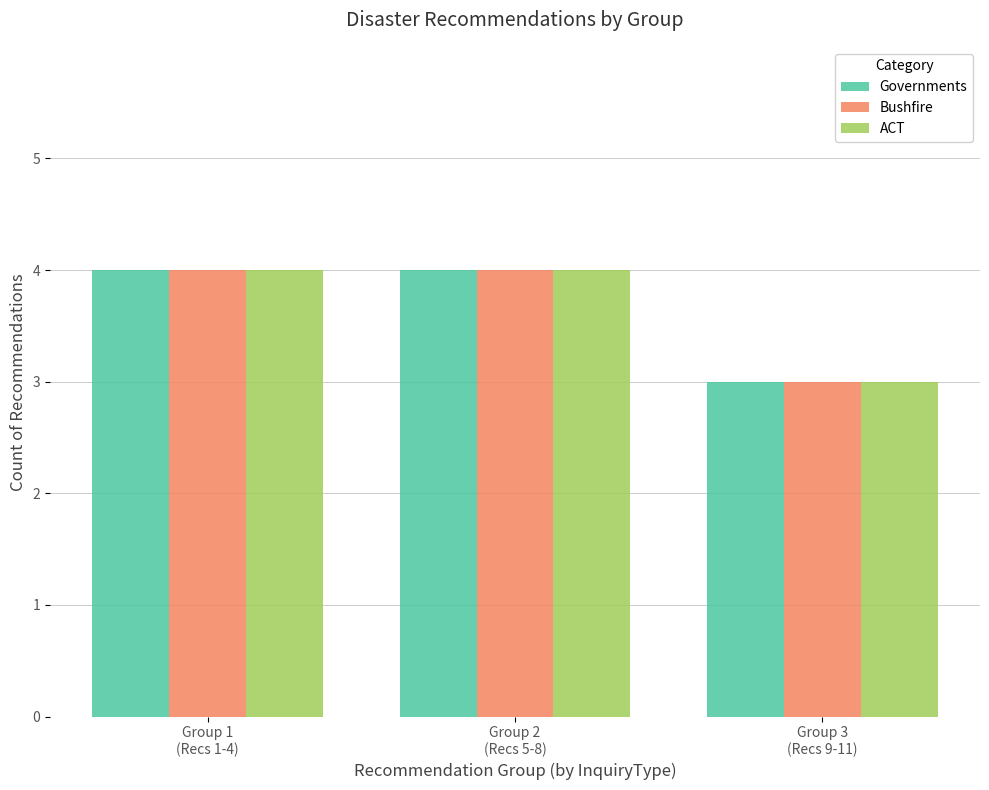

What position from the right is Group 2
(Recs 5-8)?

2